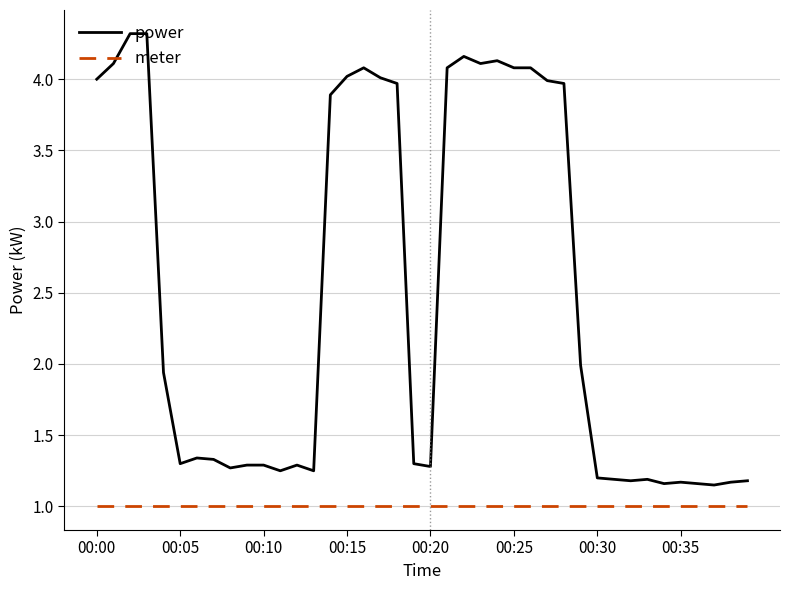

Which series has the largest total across all categories?

power